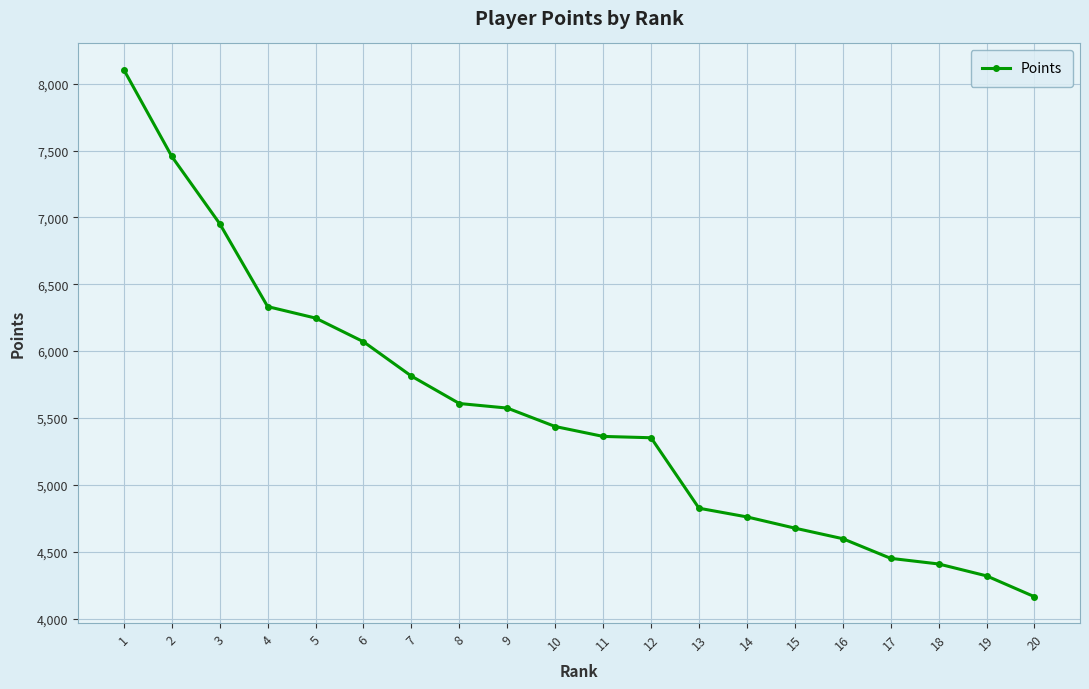

The chart shows a value of 8104 at 1. True or false?

True